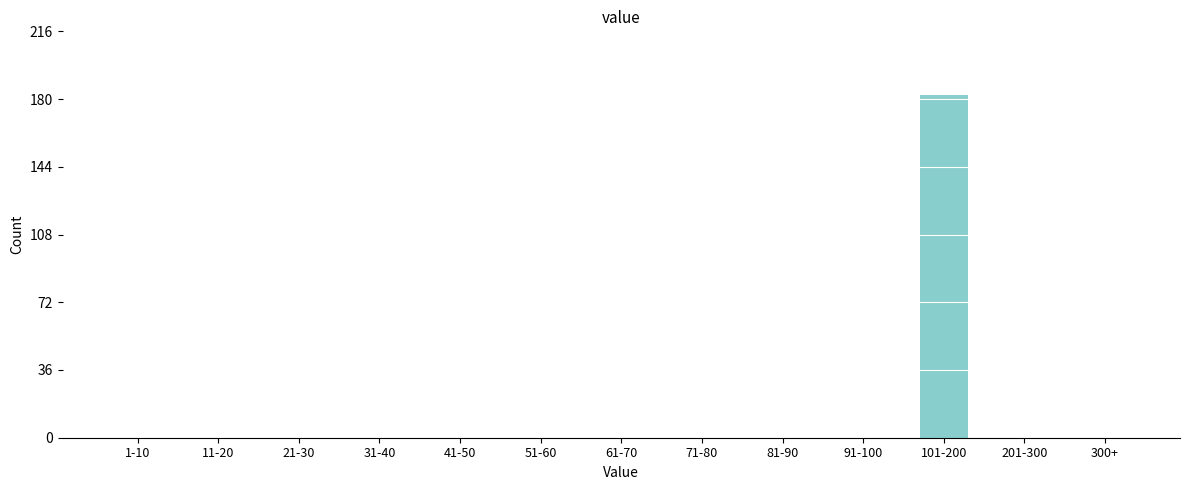

Reading left to right, list all the values displayed in this chart.

1-10=0	11-20=0	21-30=0	31-40=0	41-50=0	51-60=0	61-70=0	71-80=0	81-90=0	91-100=0	101-200=182	201-300=0	300+=0